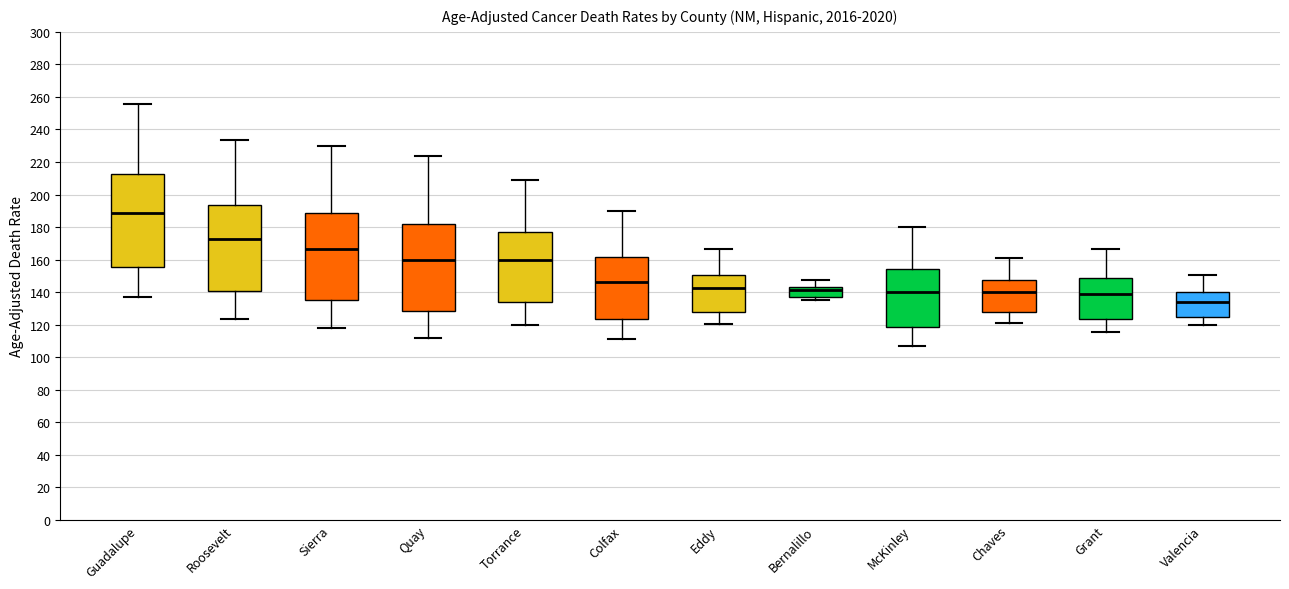

Comparing the boxes themselves (not the whiskers), which one is the tallest?

Guadalupe